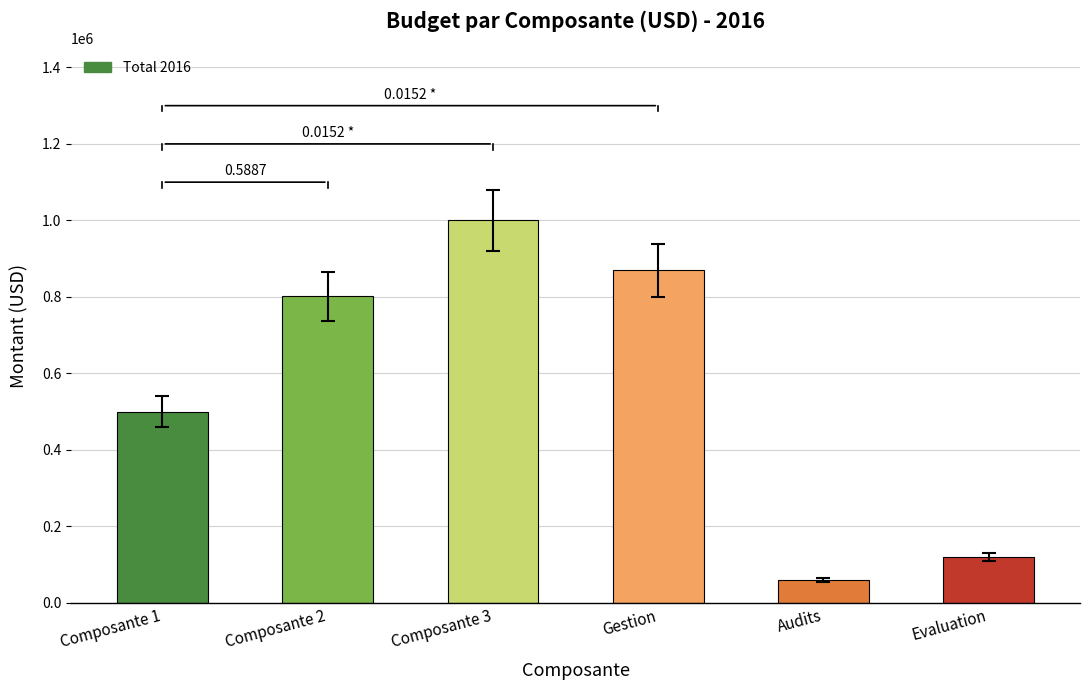

Count the number of data series in this chart.

1